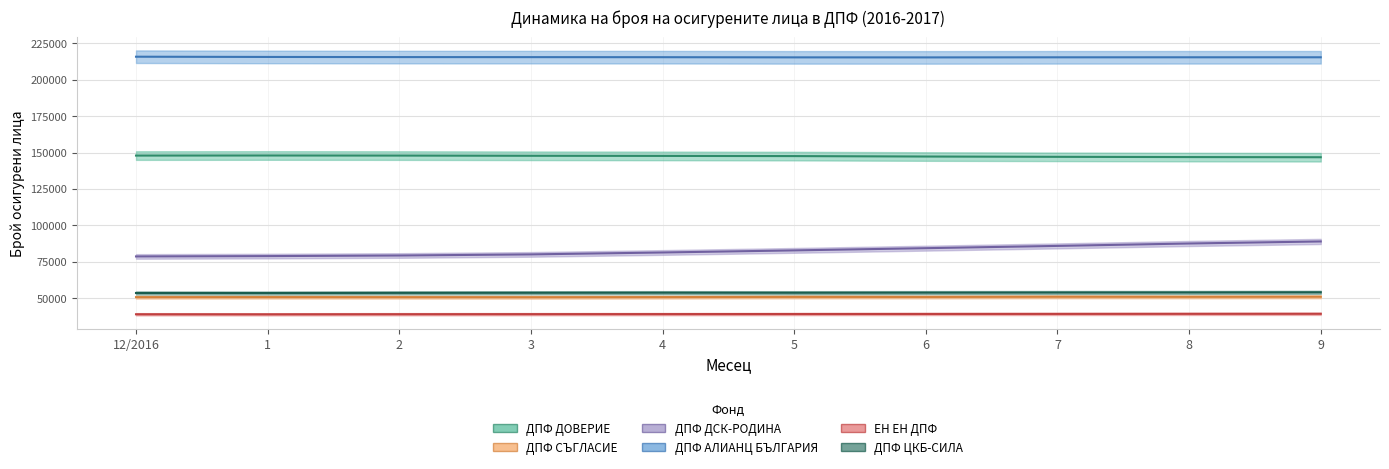

At 4, list the series in order from largest to smallest.

ДПФ АЛИАНЦ БЪЛГАРИЯ, ДПФ ДОВЕРИЕ, ДПФ ДСК-РОДИНА, ДПФ ЦКБ-СИЛА, ДПФ СЪГЛАСИЕ, ЕН ЕН ДПФ